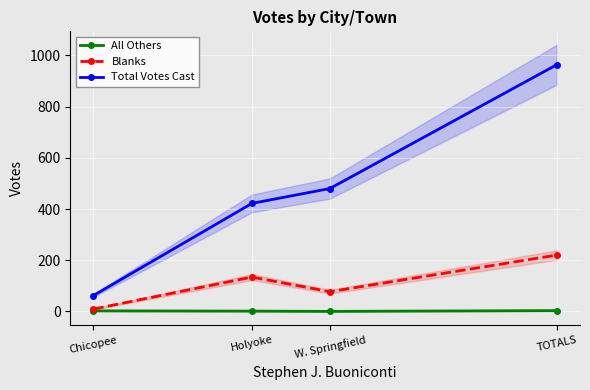

Which series changed the most between Chicopee and TOTALS?

Total Votes Cast